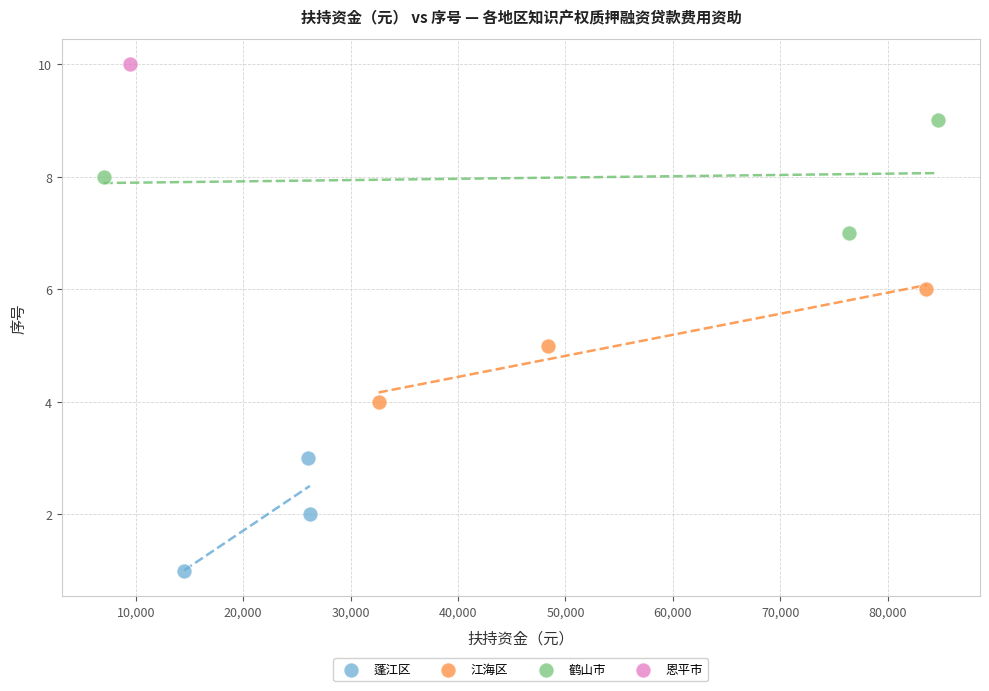

What are all the series names shown in the legend?

蓬江区, 江海区, 鹤山市, 恩平市